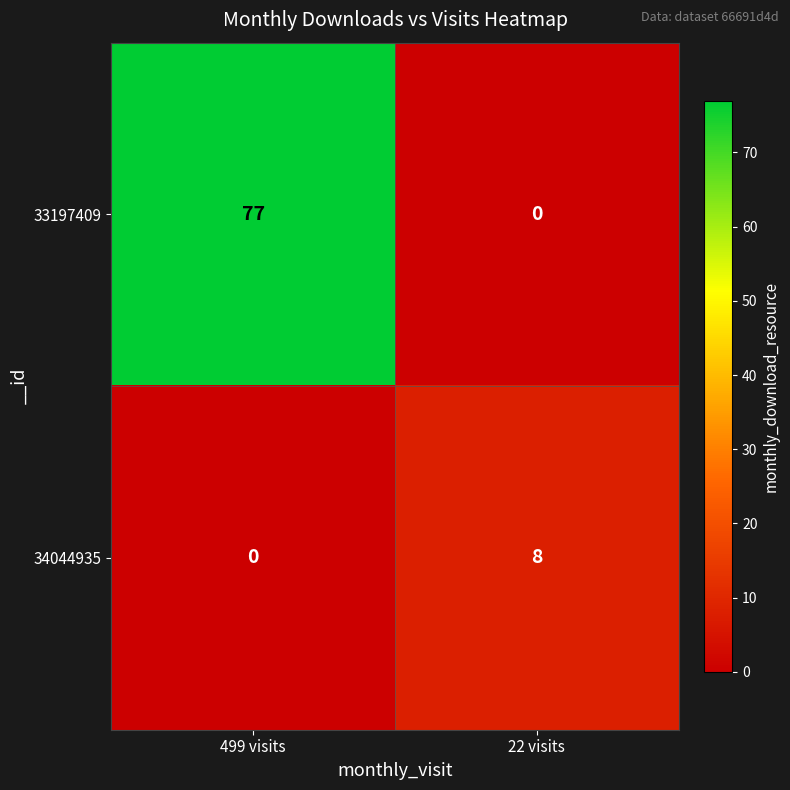

What is the difference between the 33197409 values at 499 visits and 22 visits?

77